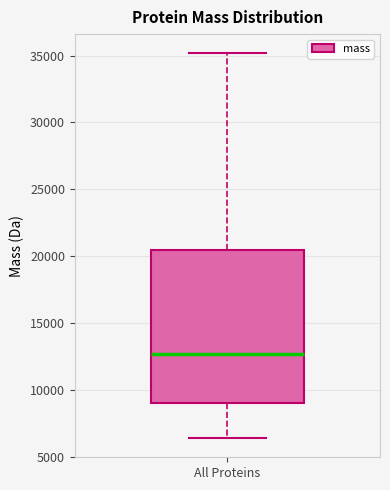

Where is the lower edge of the box for All Proteins on the y-axis? The values are not printed on the chart, so give them approximately, as read against the axis.

9000